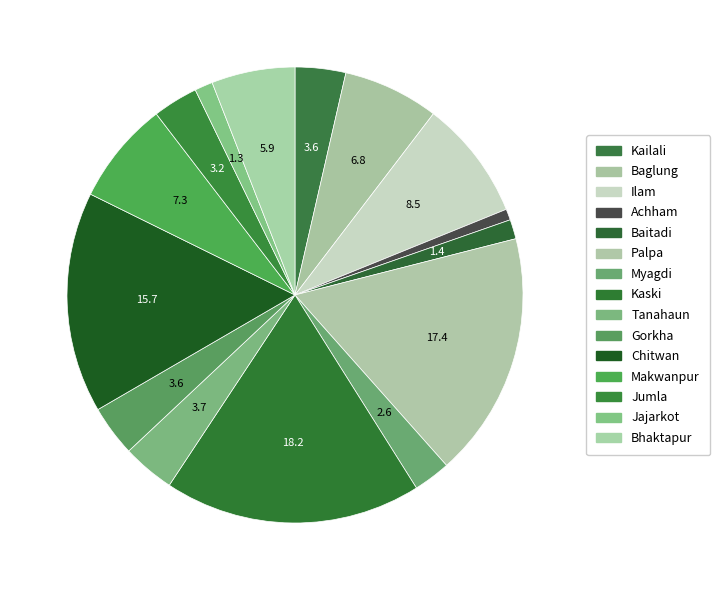

What is the largest slice in the pie chart?

Kaski